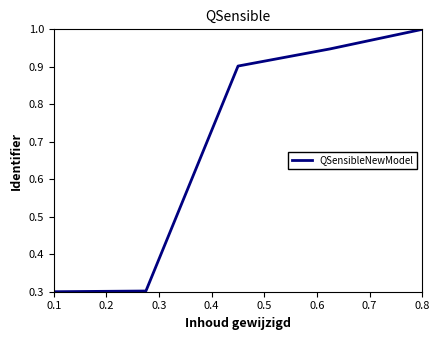

True or false: the data has more than 0 interior local peaks.

False